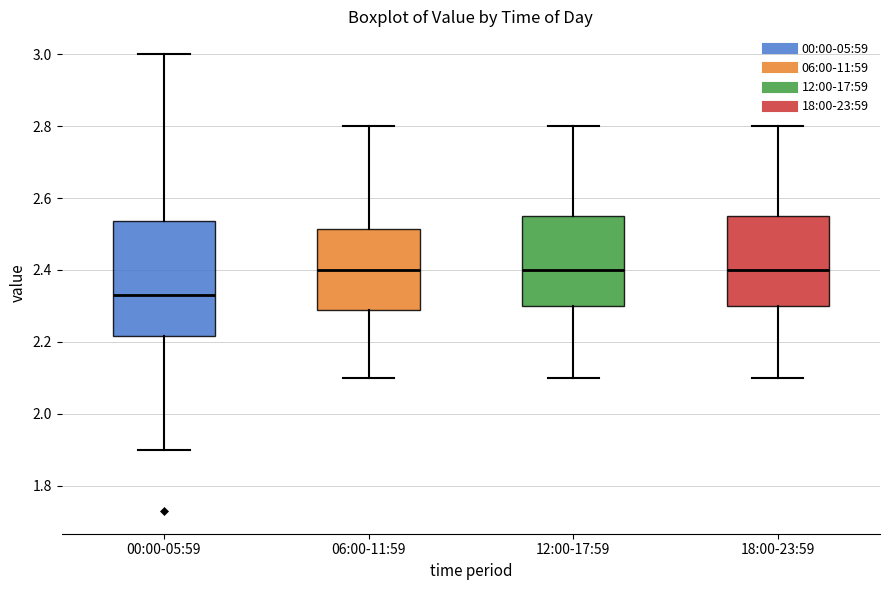

Where does the lower whisker of the box for 06:00-11:59 end on the y-axis? The values are not printed on the chart, so give them approximately, as read against the axis.

2.10